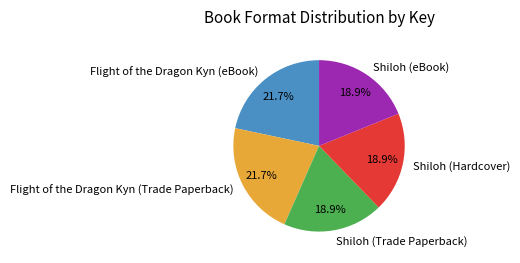

To the nearest percent, what is the difference between the largest and smallest slice percentages?

3%